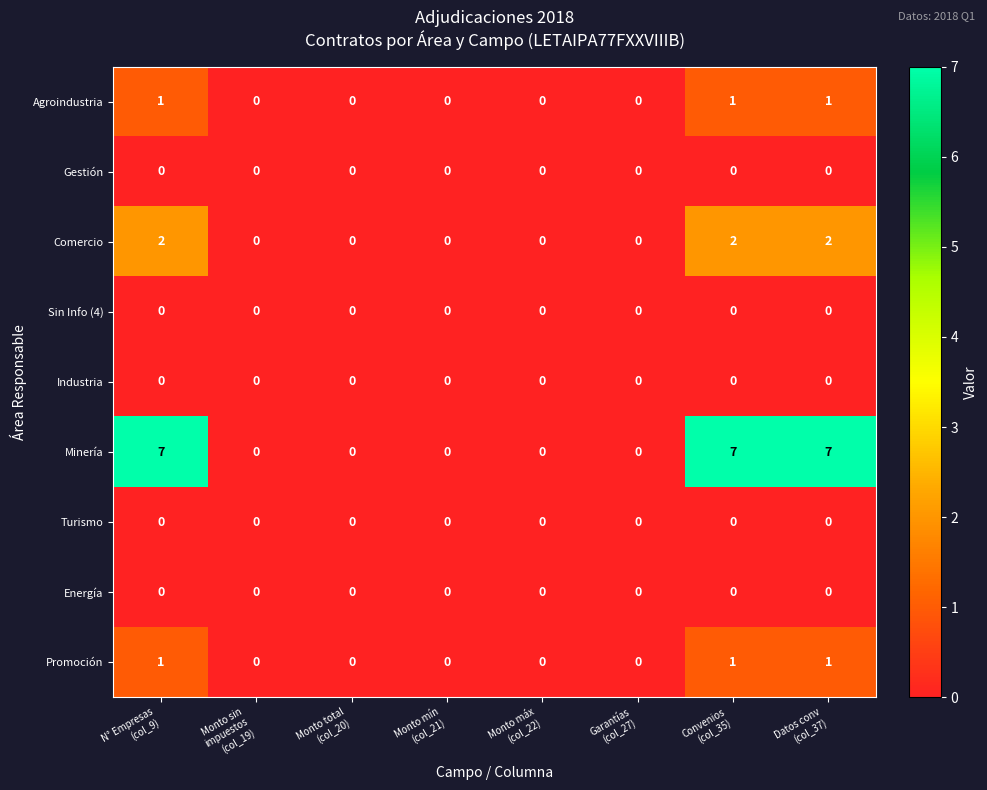

At how many categories does at least one series exceed 5?

3